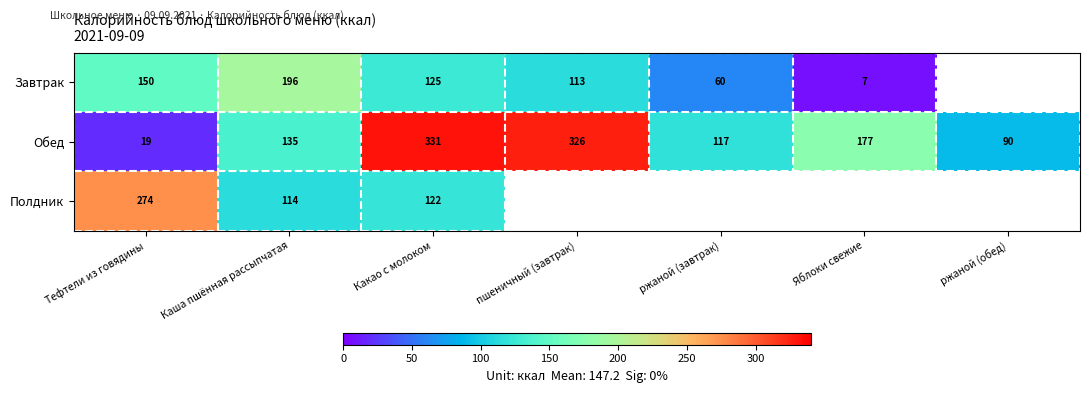

At which label does Обед reach its minimum?

Тефтели из говядины